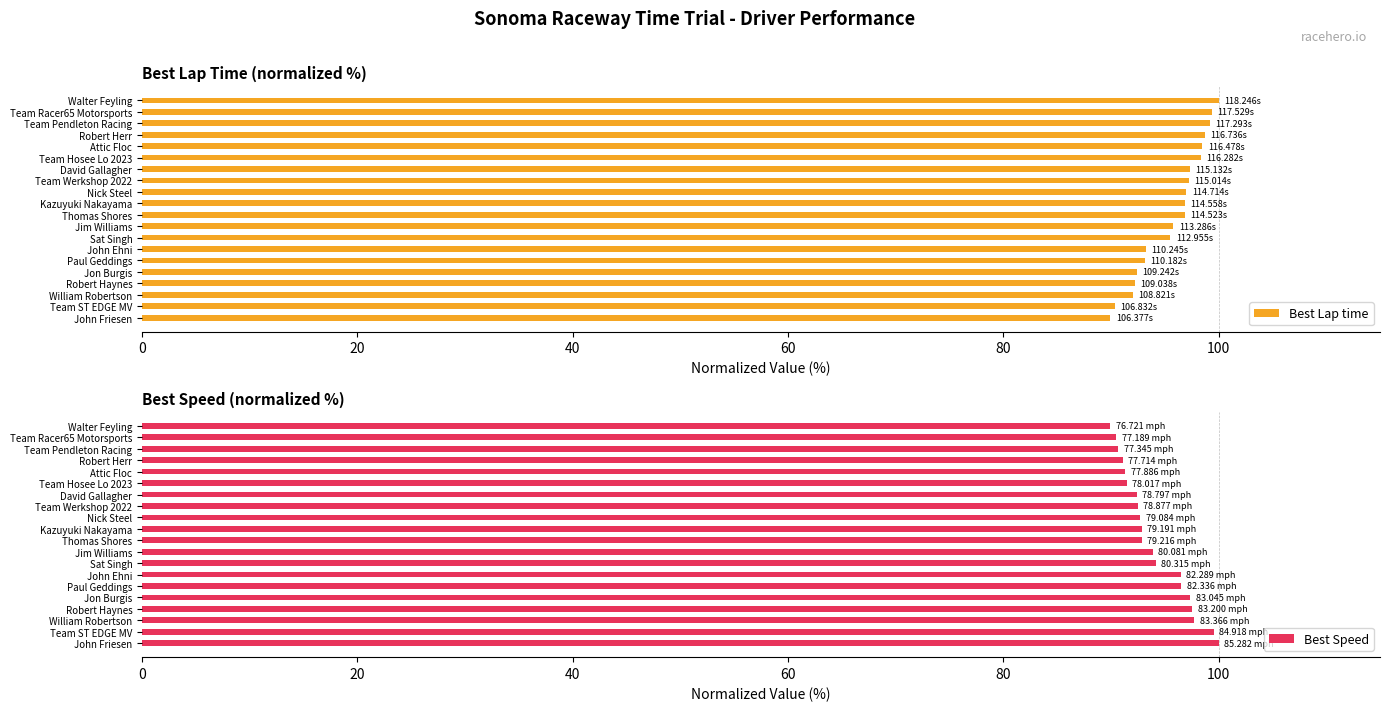

What is the value of the Best Lap time bar at the 11th from the left?

96.9